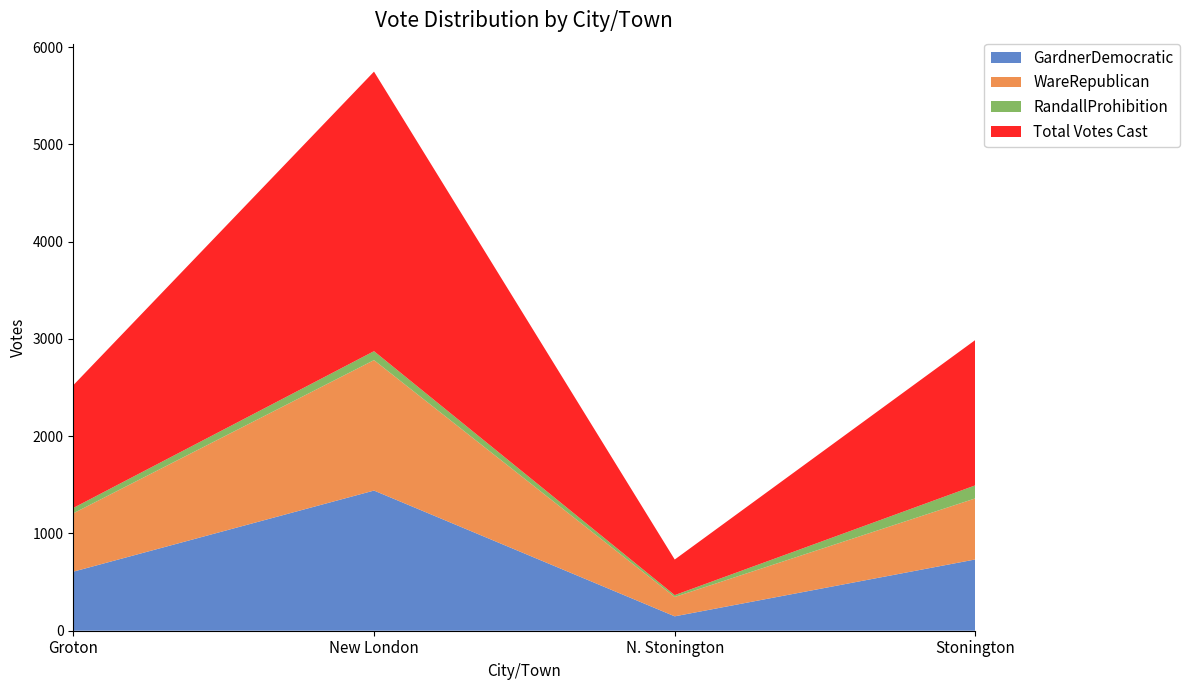

Reading left to right, what are all the values shown in this chart?

GardnerDemocratic: 607	1441	148	733
WareRepublican: 600	1341	199	628
RandallProhibition: 55	92	19	134
Total Votes Cast: 1262	2874	366	1495